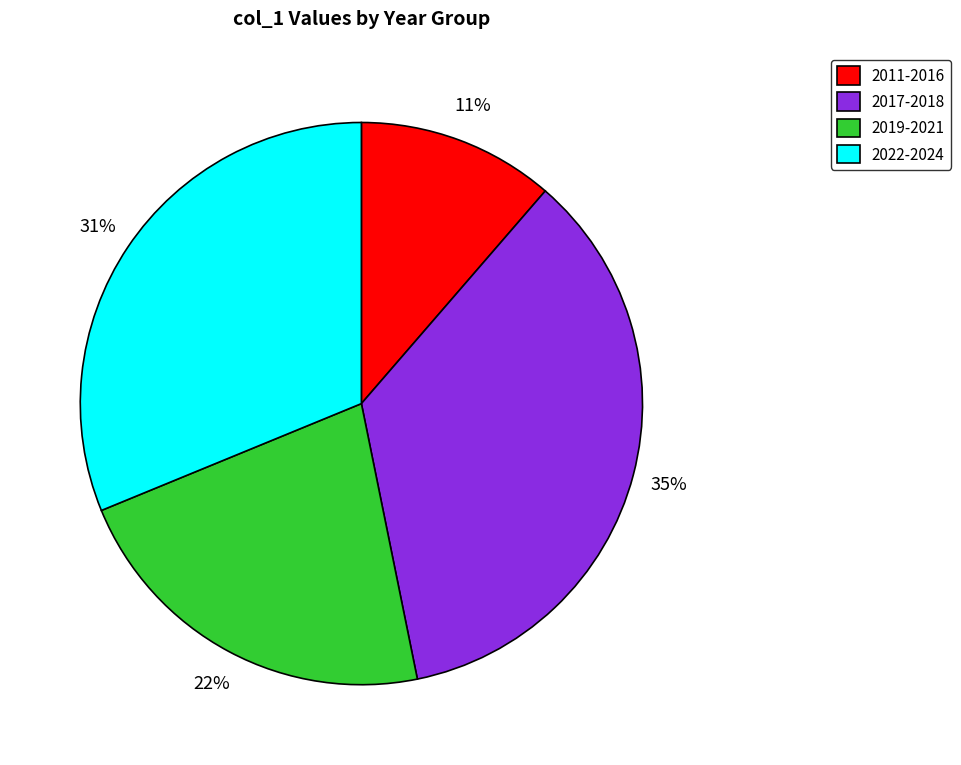

Rank the categories by value from highest to lowest.

2017-2018, 2022-2024, 2019-2021, 2011-2016